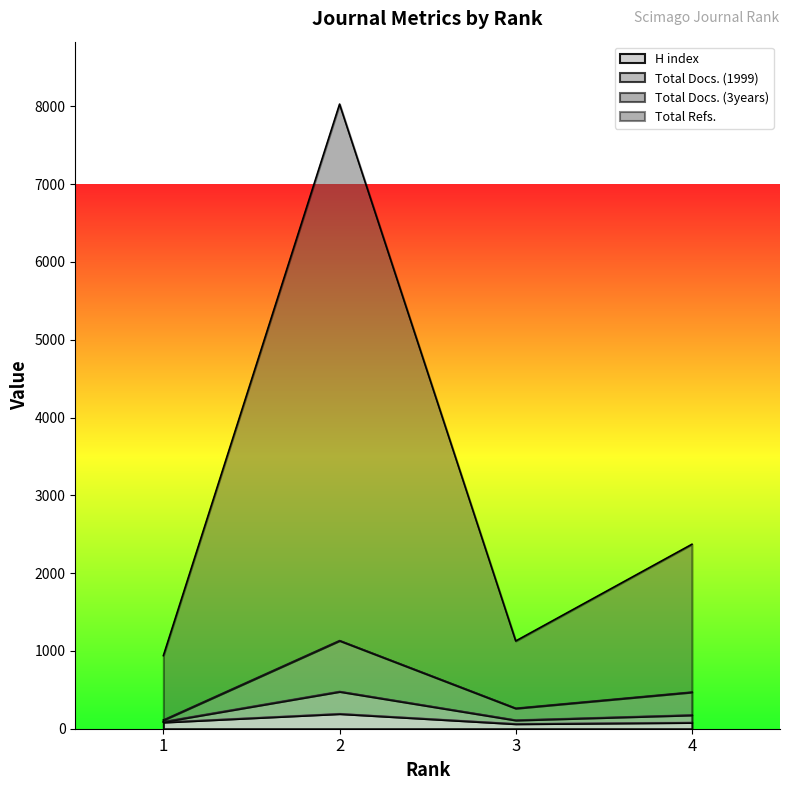

Which series has the widest spread of values?

Total Refs.